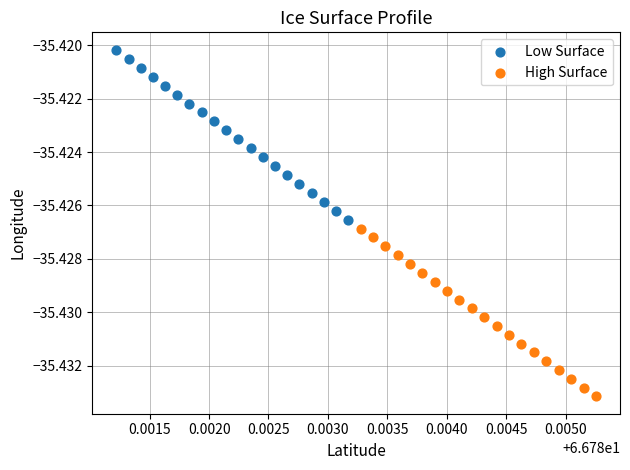

Which series has the largest Y range (max minus min)?

Low Surface